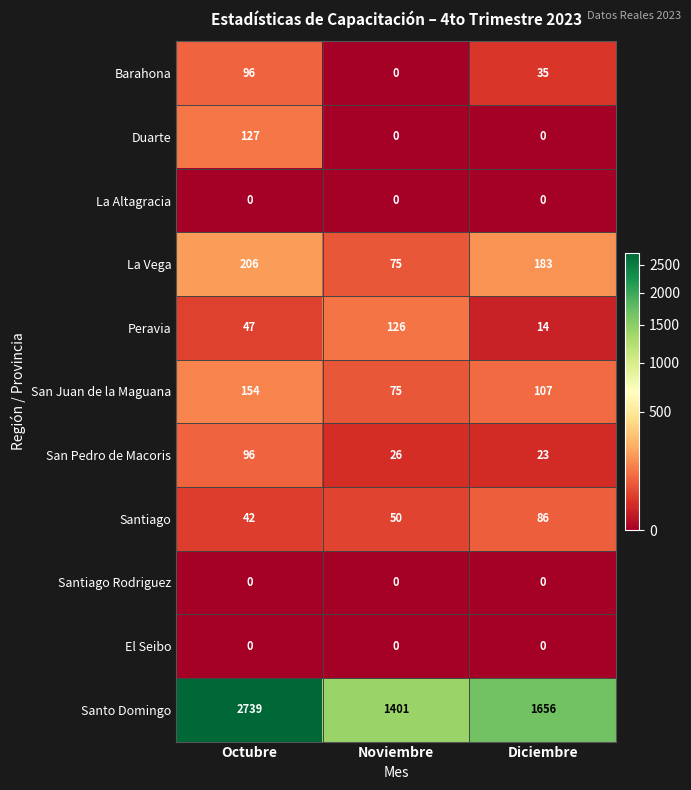

What is the greatest value displayed?

2739